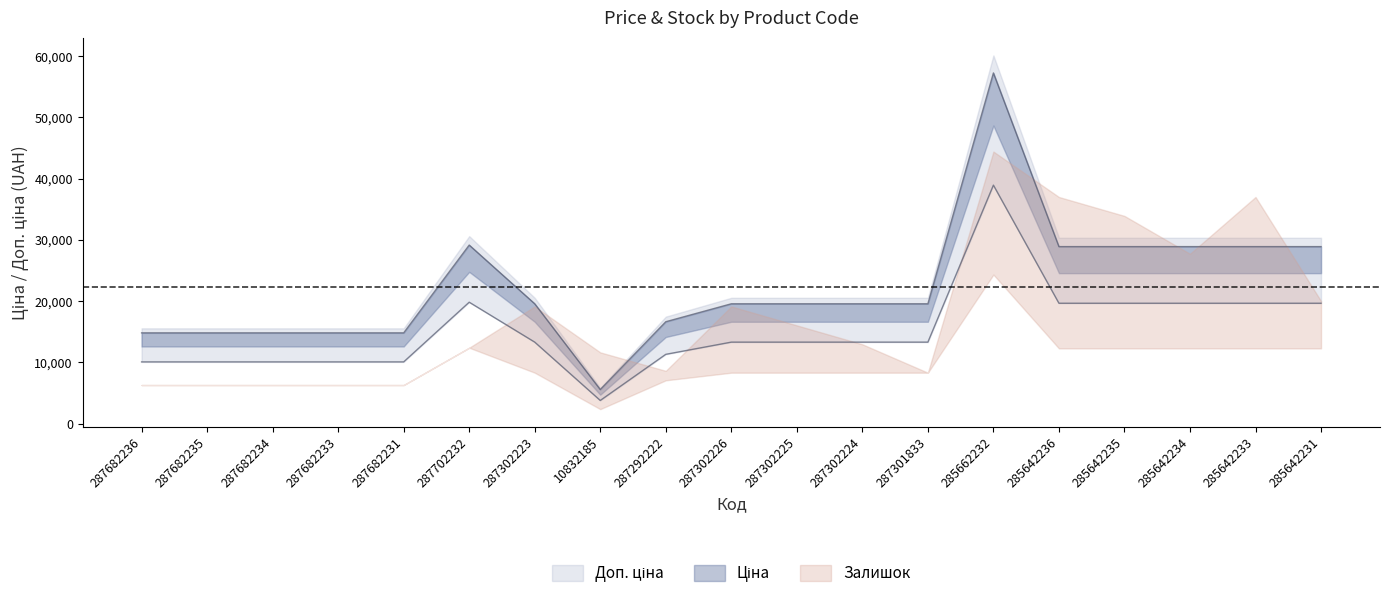

How many values in the Ціна series exceed 19564?

12